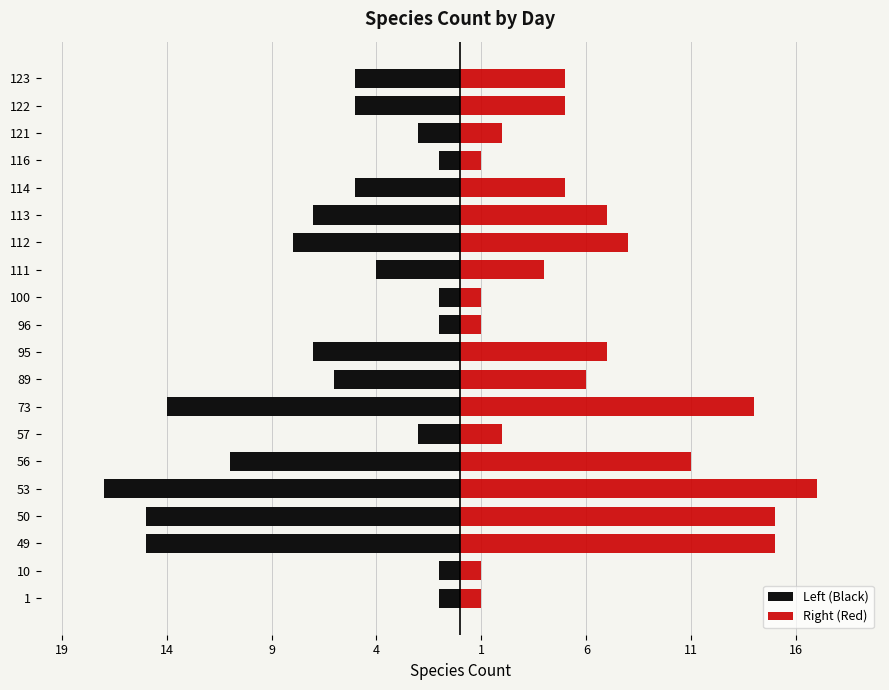

The Right (Red) series shows 1 at 96. True or false?

True